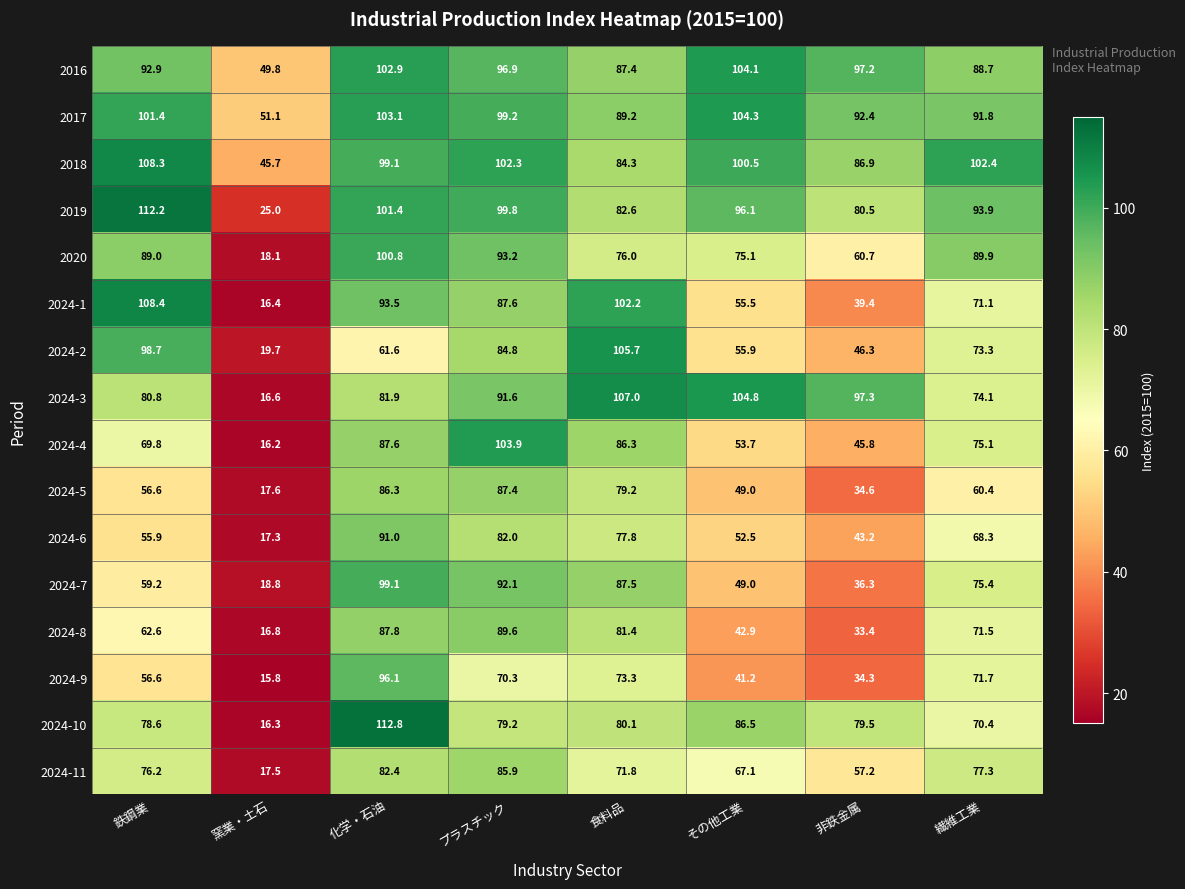

What is the minimum value for 2024-2?

19.7